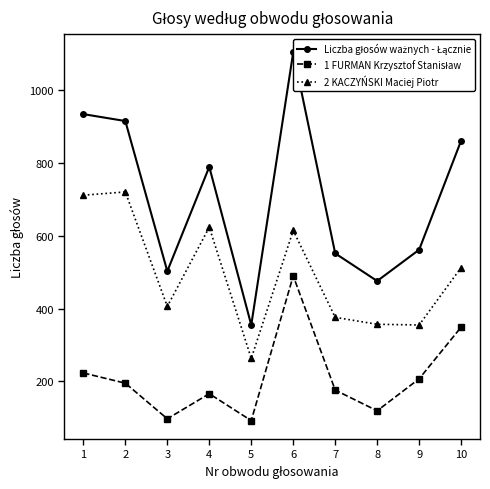

Reading left to right, what are all the values shown in this chart?

Liczba głosów ważnych - Łącznie: 935	916	503	790	355	1105	552	476	562	862
1 FURMAN Krzysztof Stanisław: 223	195	97	166	92	490	176	119	207	349
2 KACZYŃSKI Maciej Piotr: 712	721	406	624	263	615	376	357	355	513